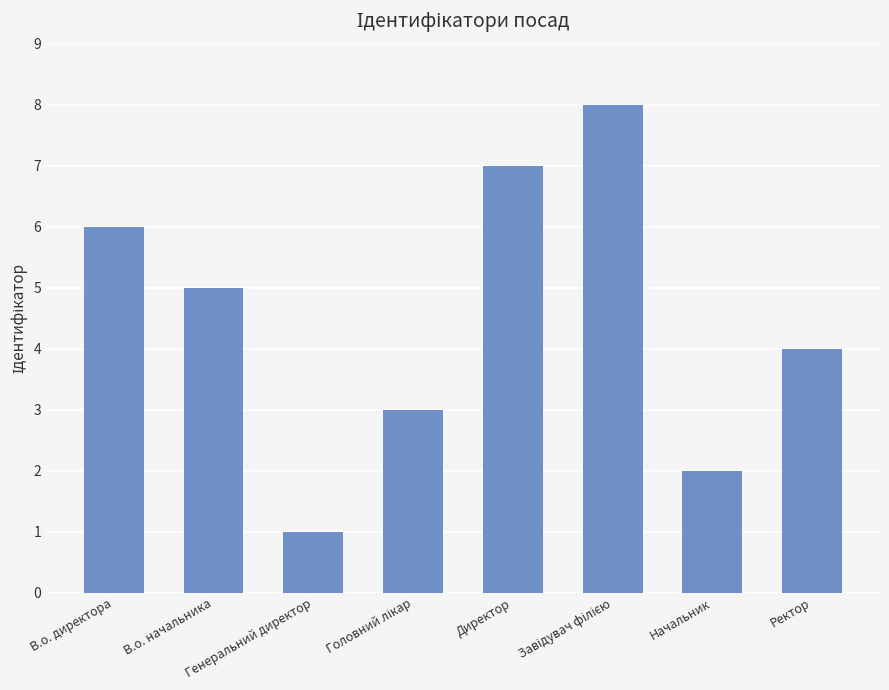

Count the number of categories in the chart.

8